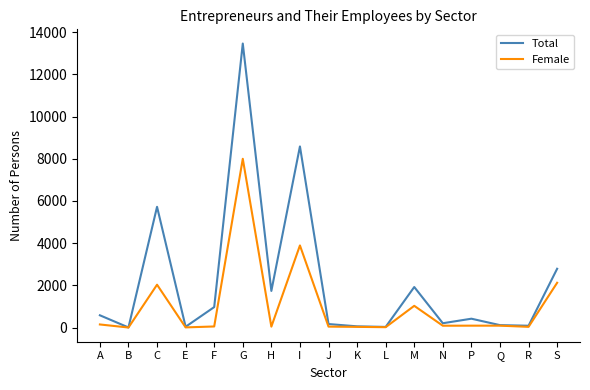

Which label corresponds to the largest value in the chart?

G